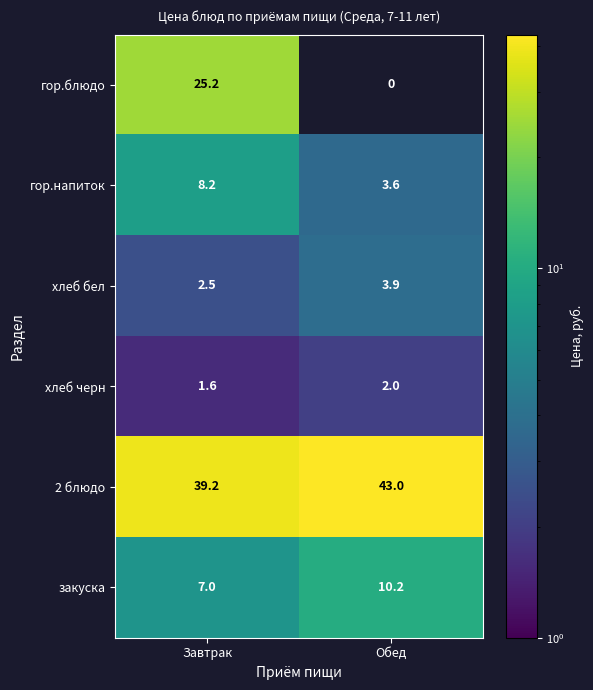

The закуска series shows 2.3 at Обед. True or false?

False